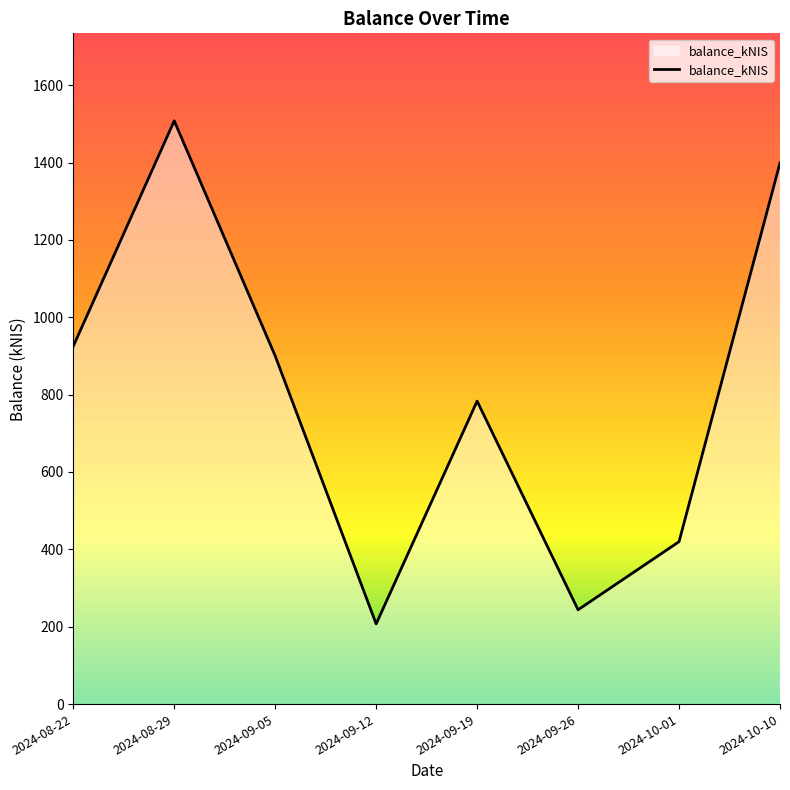

Reading left to right, what are all the values shown in this chart?

925.1	1507.9	900.1	207.3	783.3	243.8	419.9	1399.0